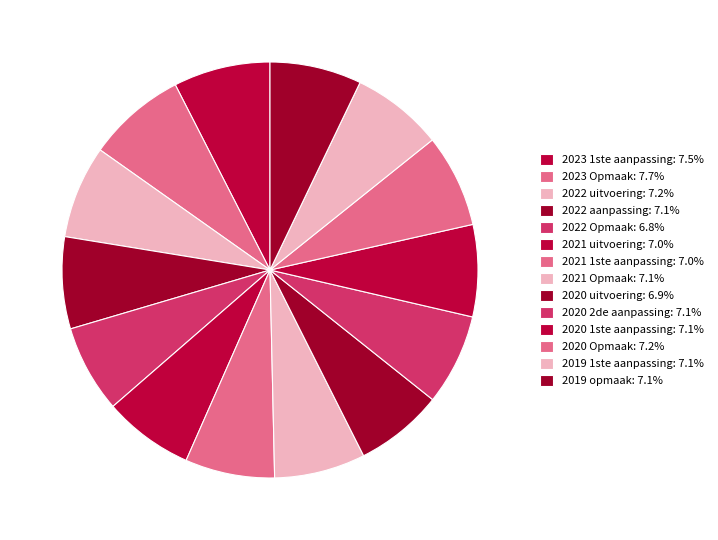

What is the change in value from 2023 Opmaak to 2021 1ste aanpassing?

-112626